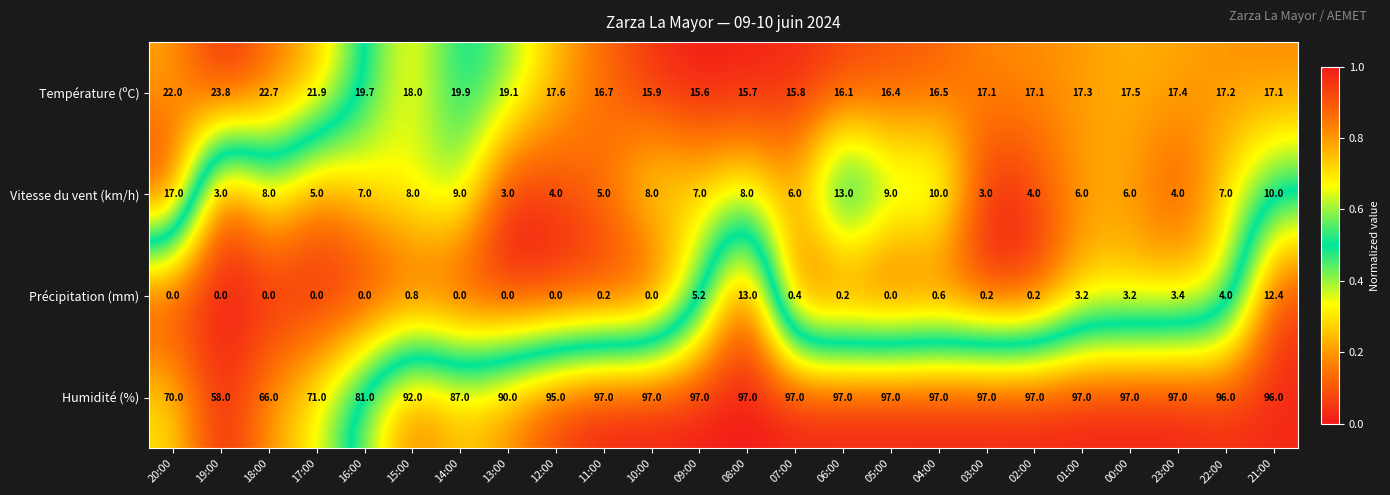

At which label does Vitesse du vent (km/h) reach its peak?

20:00